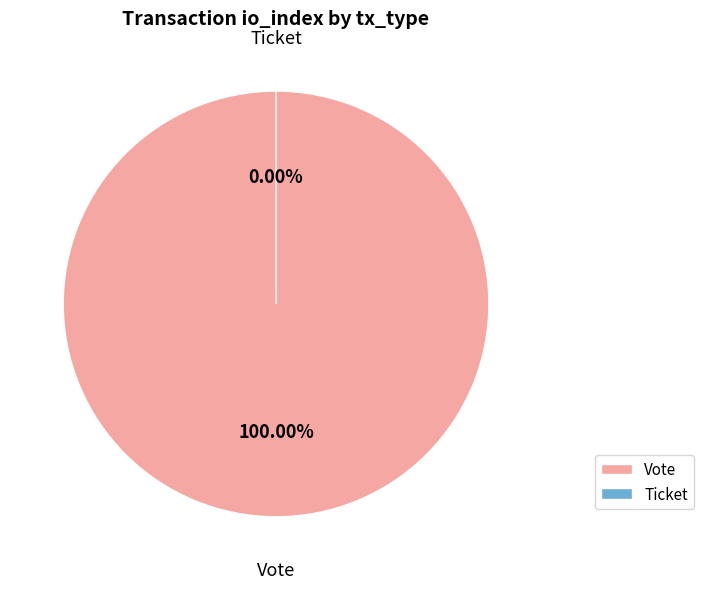

The Vote slice represents 100% of the pie. True or false?

True